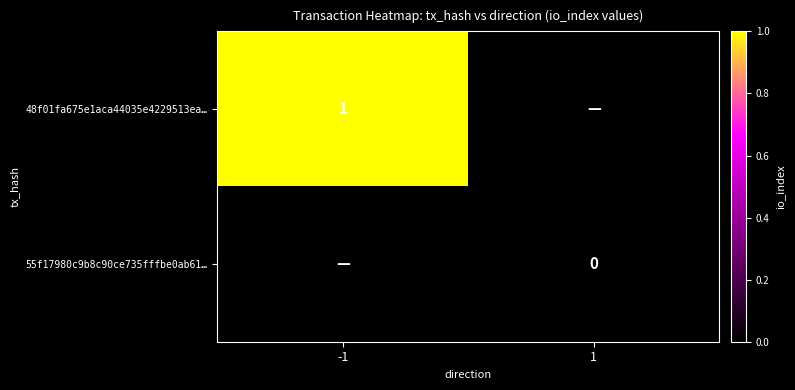

Is it true that 48f01fa675e1aca44035e4229513ea… equals 0 at -1?

False